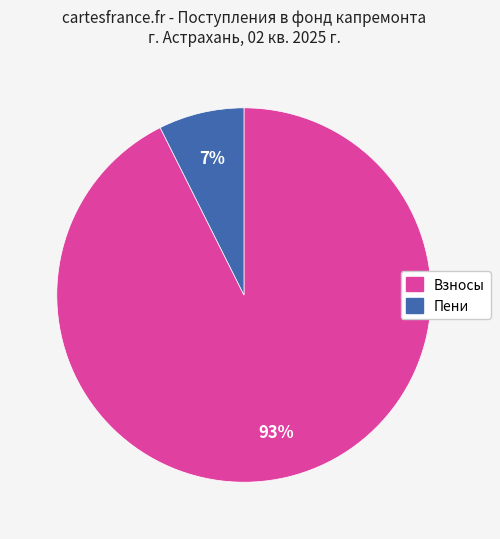

To the nearest percent, what is the average slice percentage?

50%